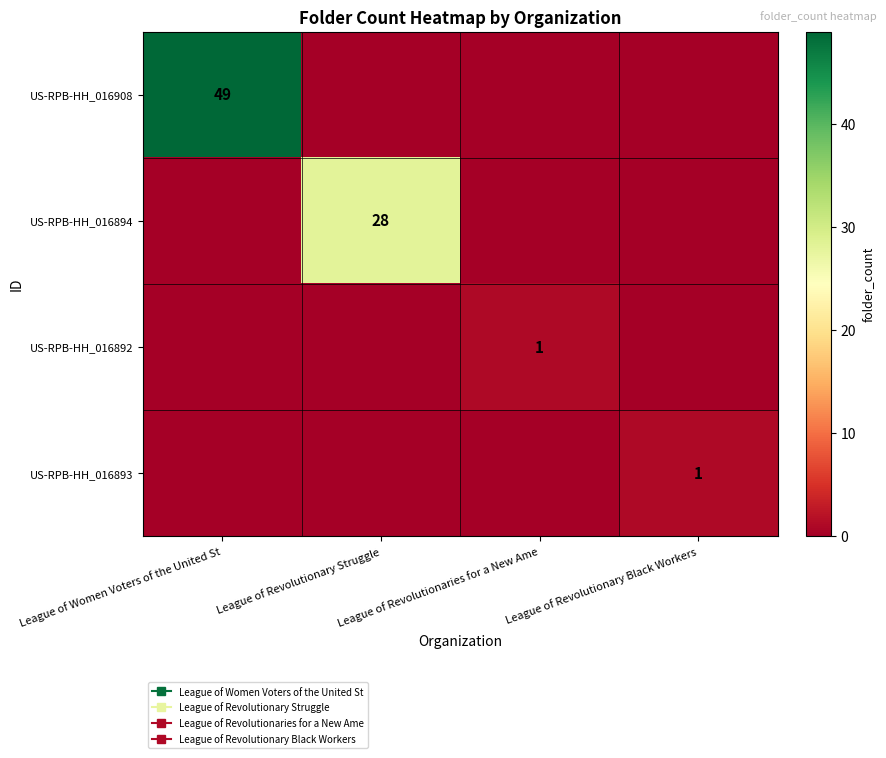

How many distinct data groups are displayed?

4